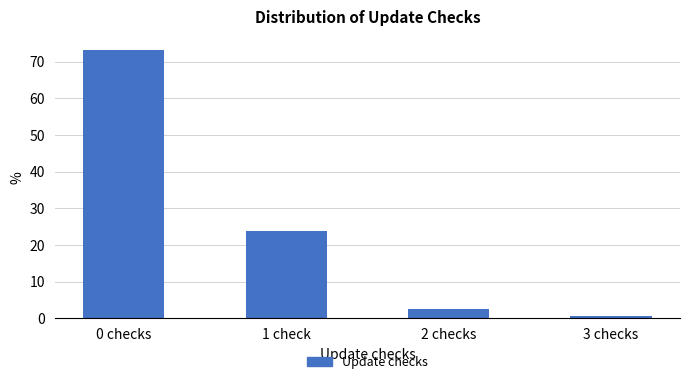

Reading left to right, list all the values displayed in this chart.

0 checks=73.1	1 check=23.8	2 checks=2.5	3 checks=0.6